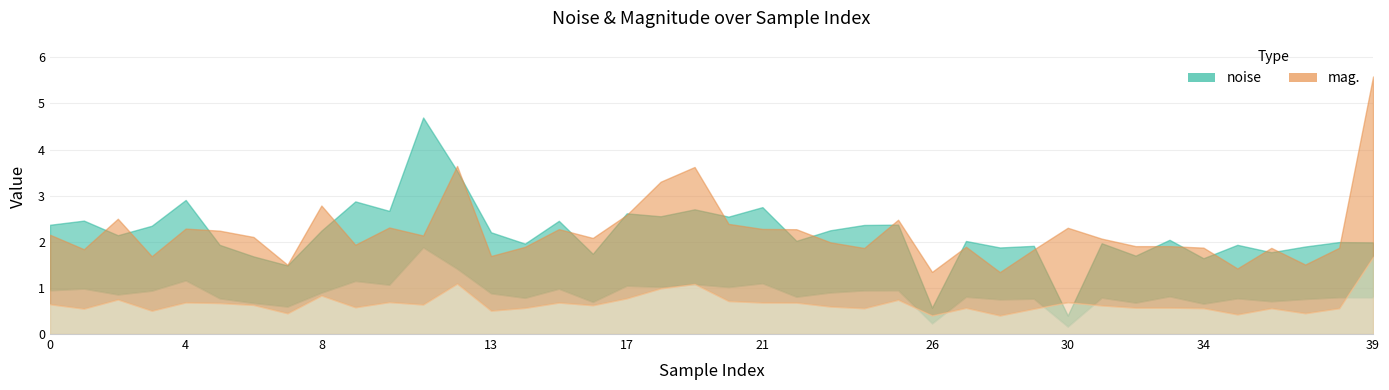

How many times do mag. and noise cross each other?

21